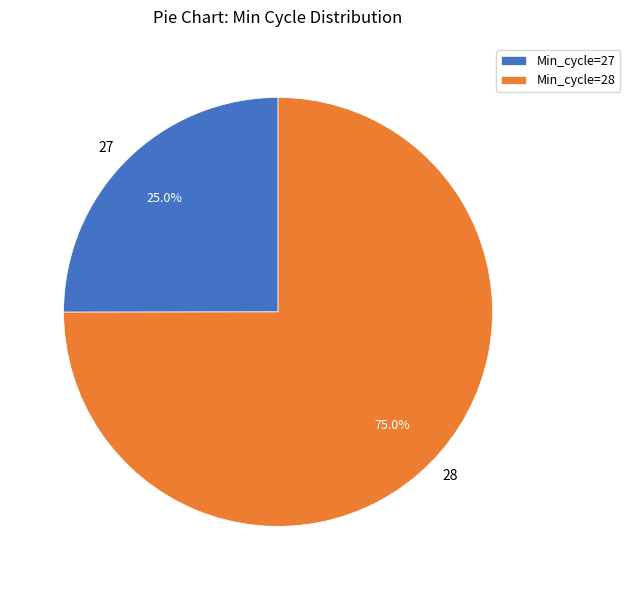

To the nearest percent, what portion does 28 represent?

75%